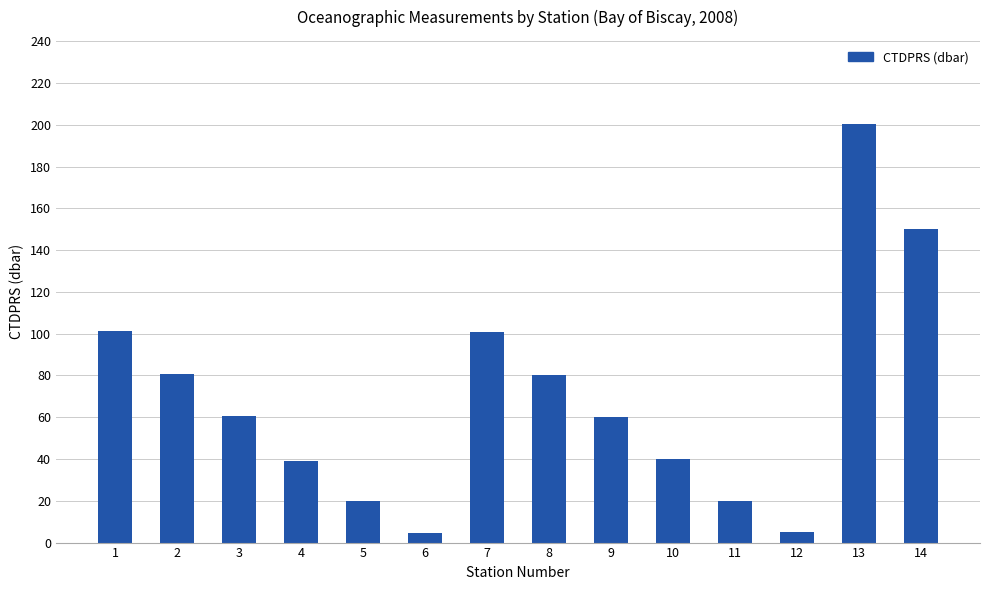

How many data points does each series have?

14